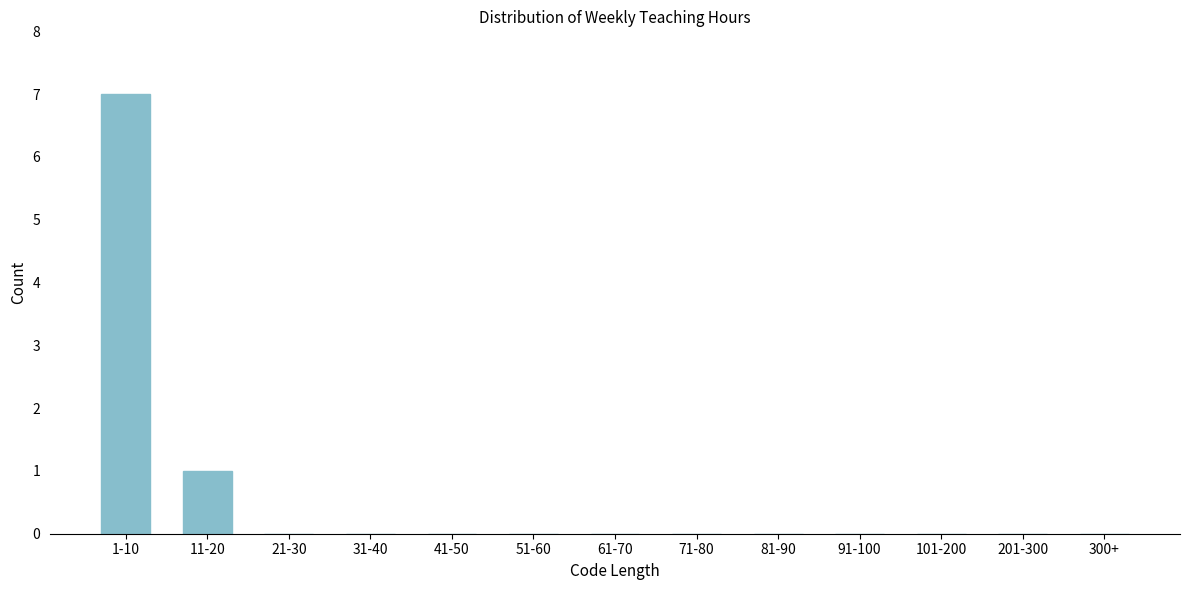

Reading right to left, list all the values displayed in this chart.

300+=0	201-300=0	101-200=0	91-100=0	81-90=0	71-80=0	61-70=0	51-60=0	41-50=0	31-40=0	21-30=0	11-20=1	1-10=7